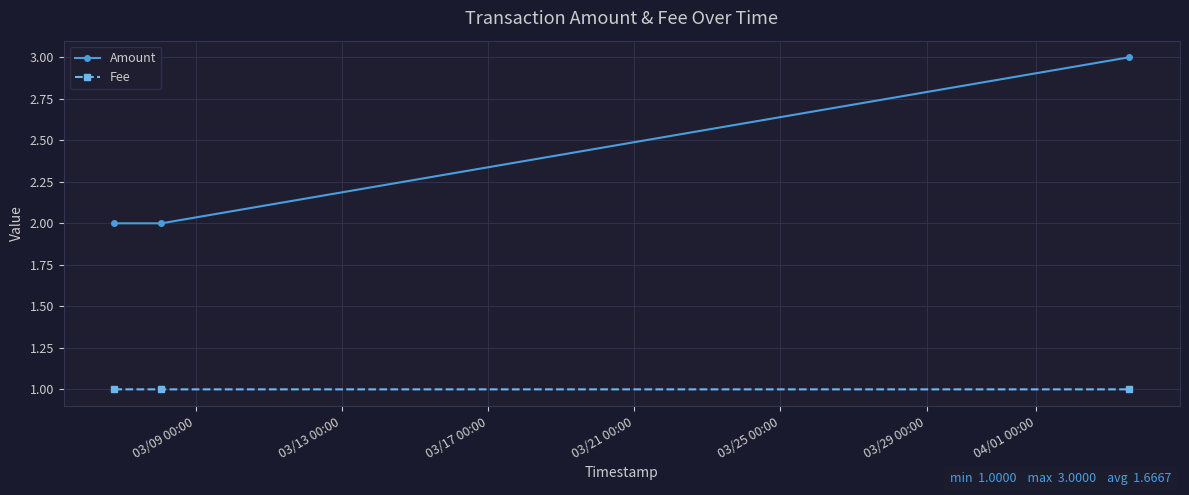

What is the value of the Fee point at the 3rd from the left?

1.0